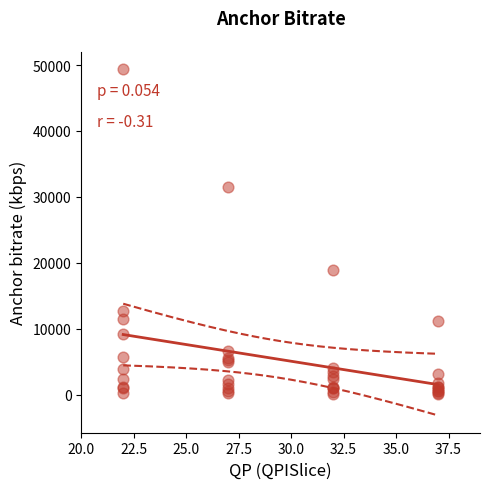

What Y value in the scatter plot is closest to 24747?

18836.2